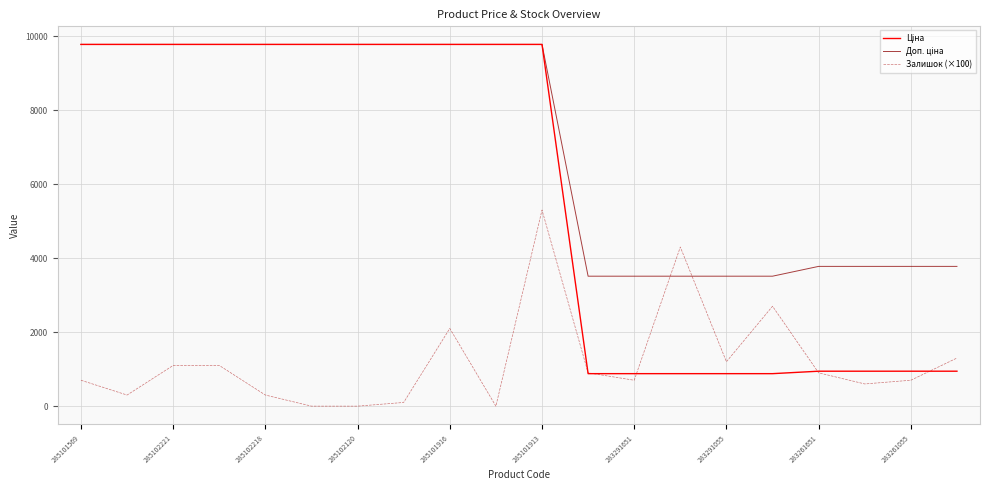

True or false: Залишок (×100) has more than 1 interior local peaks.

True